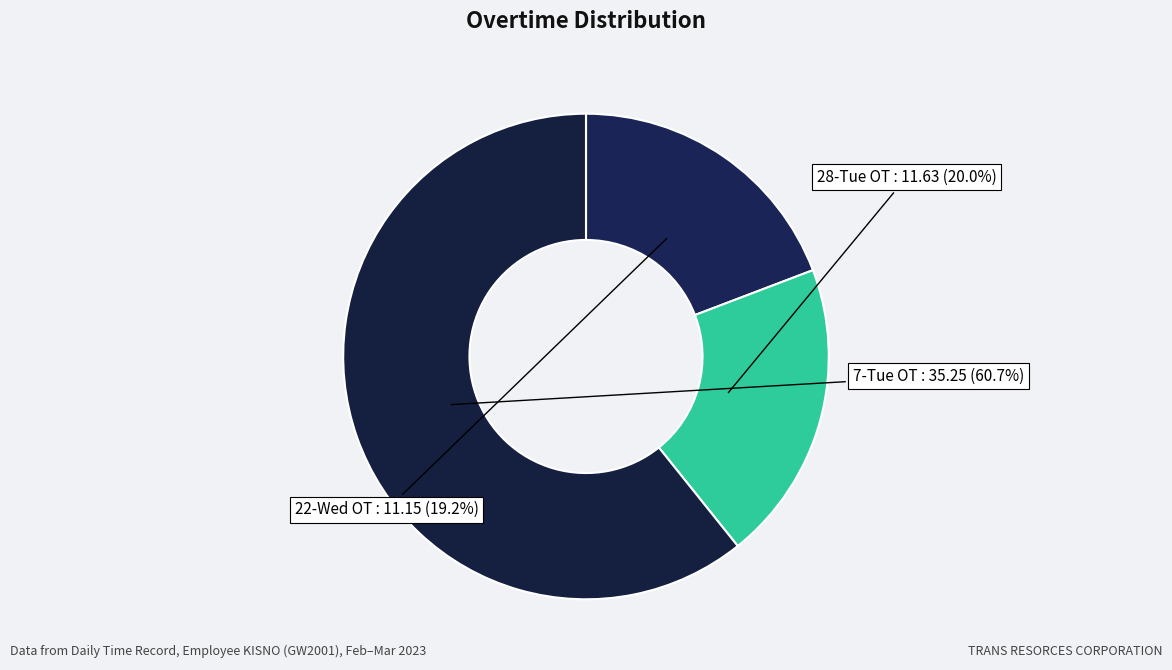

Rank the categories by value from highest to lowest.

7-Tue OT, 28-Tue OT, 22-Wed OT